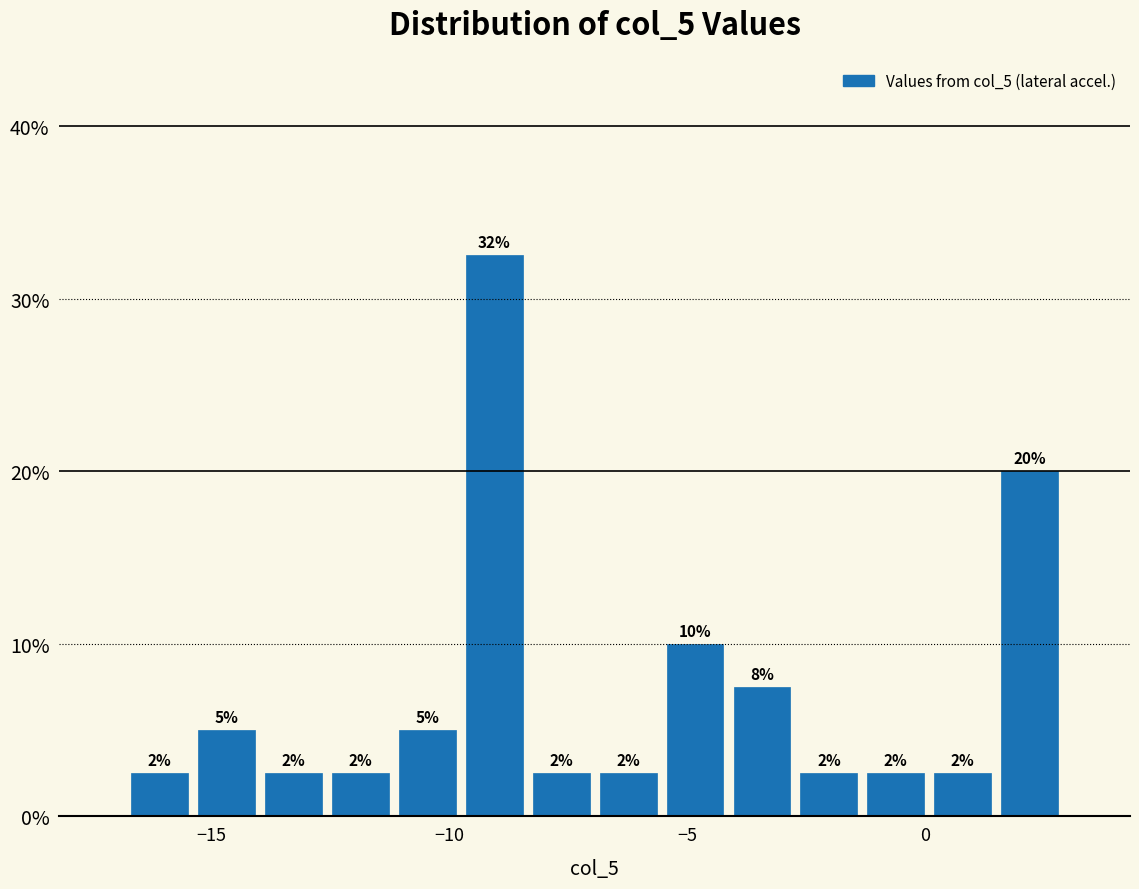

Read against the x-axis, roughly where is the centre of the tallest bar?

-9.0